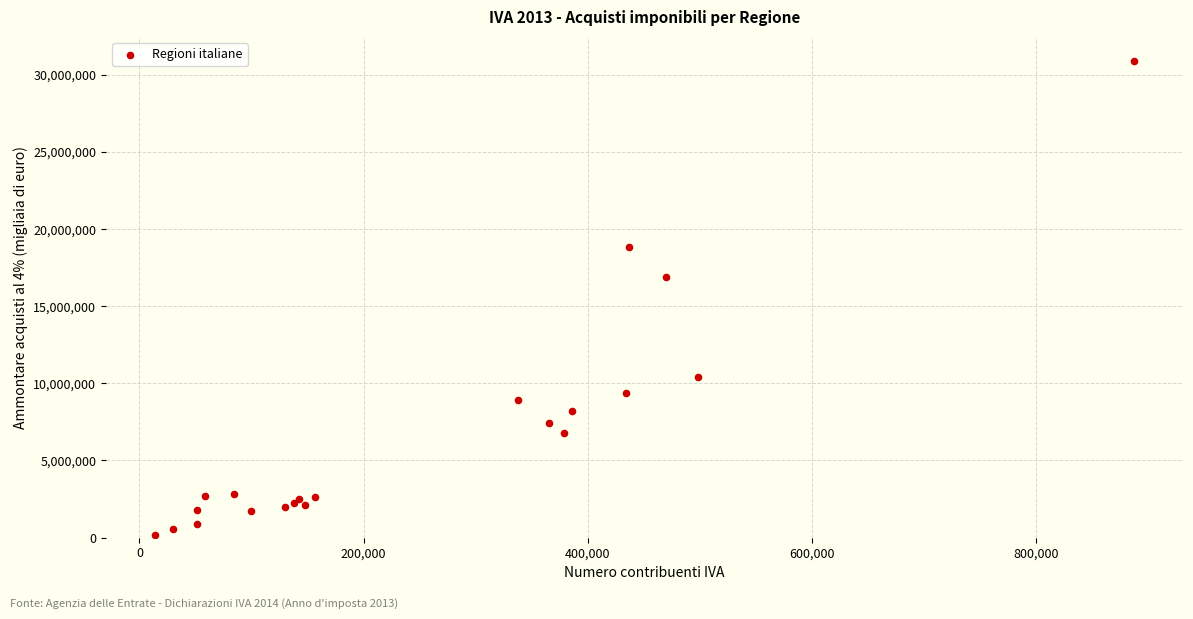

What Y value in the scatter plot is closest to 15547179?

16886440